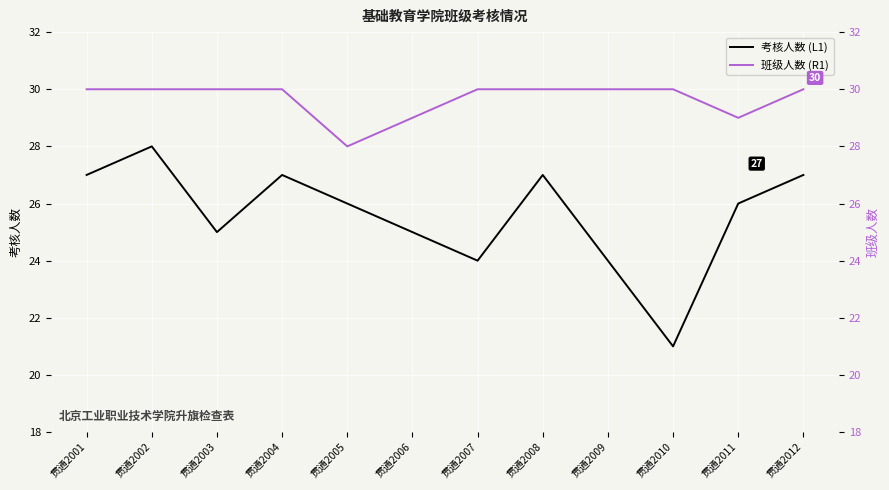

What is the total value across all series at 贯通2003?

55